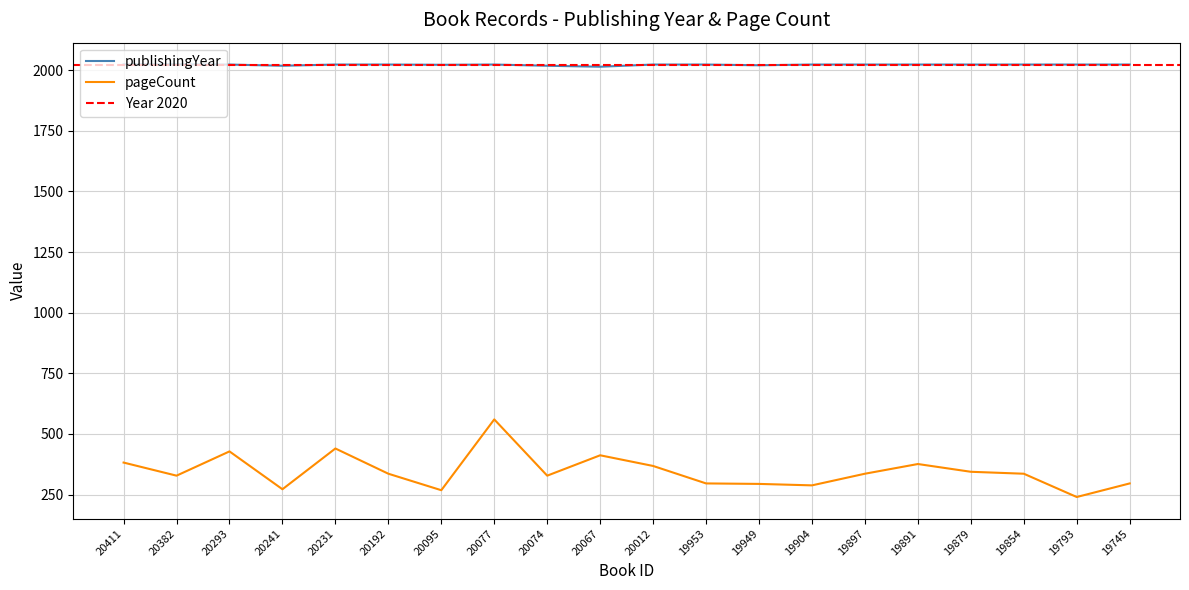

Which series has the largest range (max minus min)?

pageCount